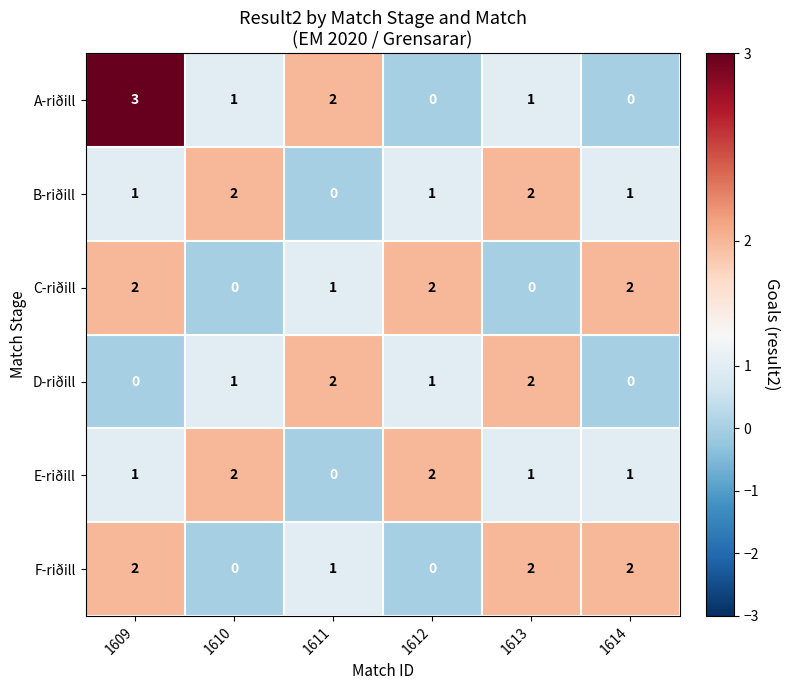

Count the A-riðill values in the range 0 to 2.

5